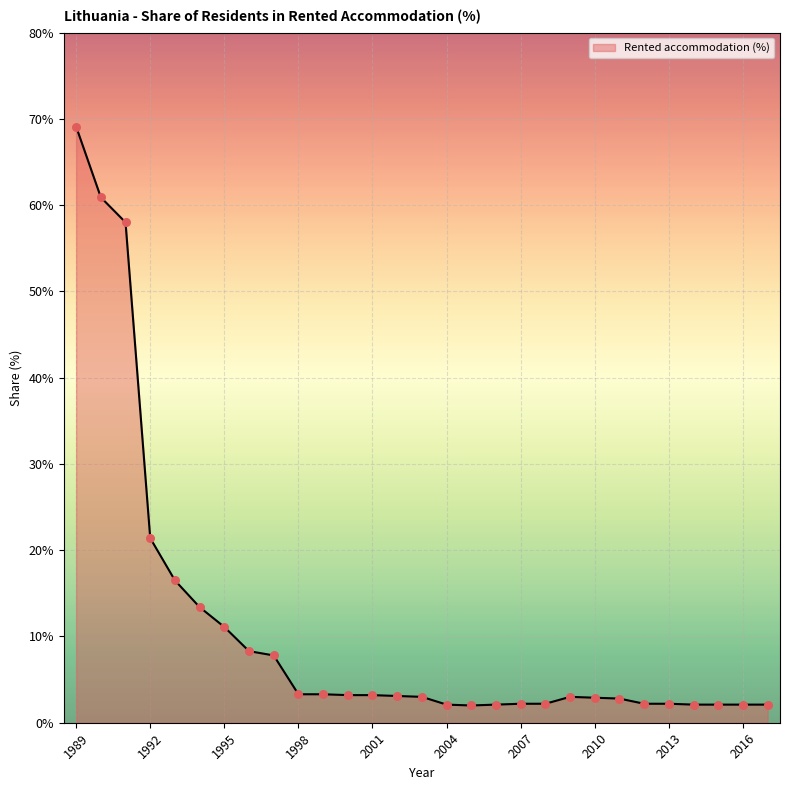

What is the maximum value shown in the chart?

69.1